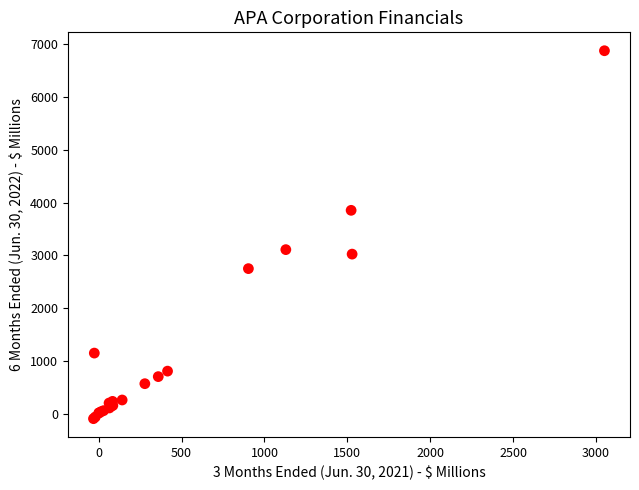

What Y value in the scatter plot is closest to 3393?

3110